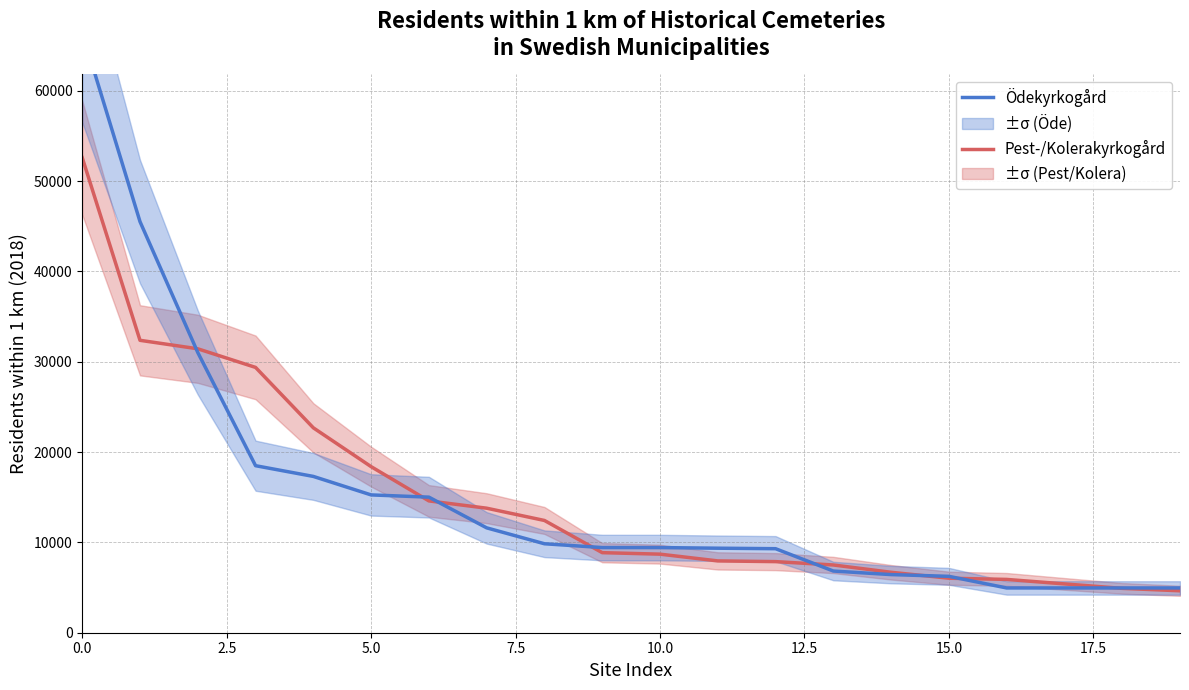

True or false: Pest-/Kolerakyrkogård and Ödekyrkogård cross at least once.

True